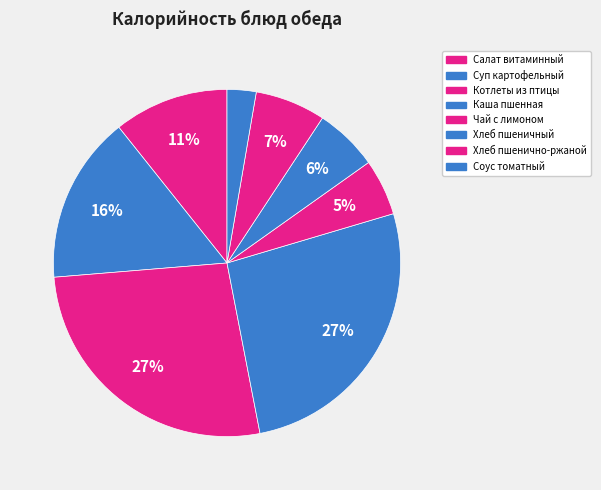

Count the number of slices in the pie.

8